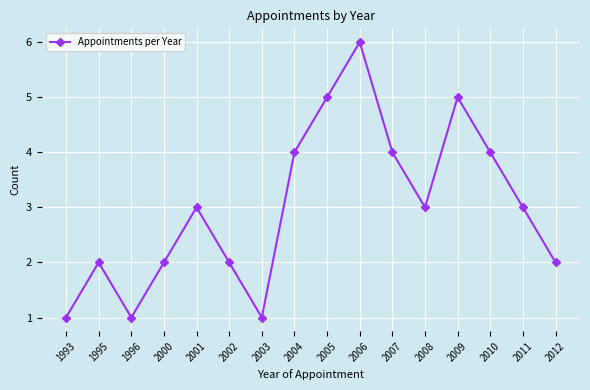

At which category does the data reach its first local valley?

1996